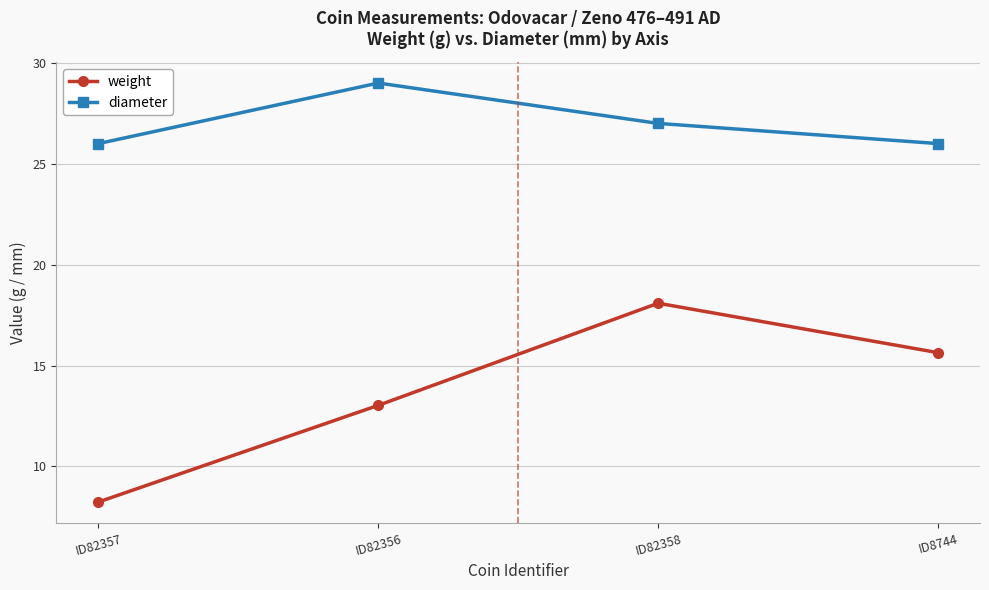

What is the maximum value for weight?

18.1